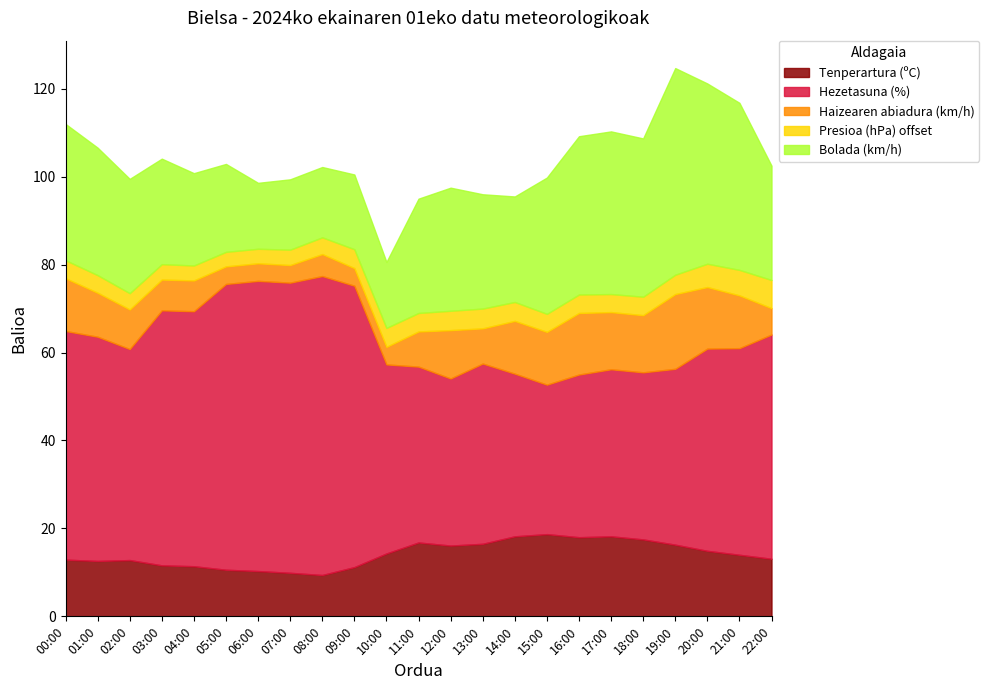

The Bolada (km/h) series shows 15.0 at 06:00. True or false?

True